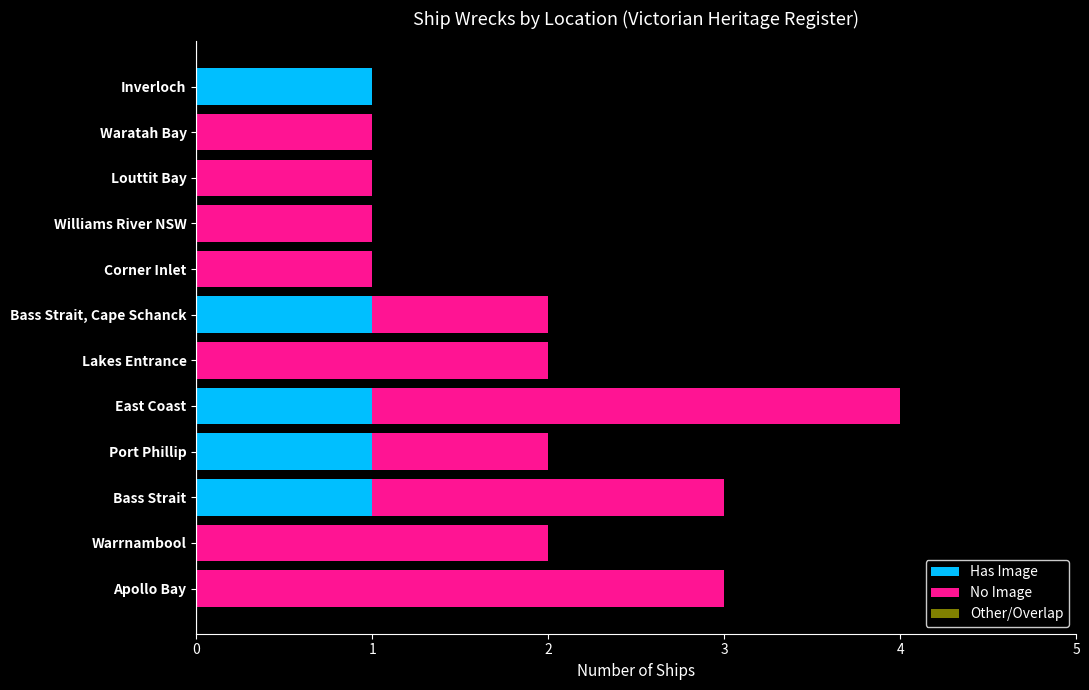

The value of Has Image at Louttit Bay is 0. True or false?

True